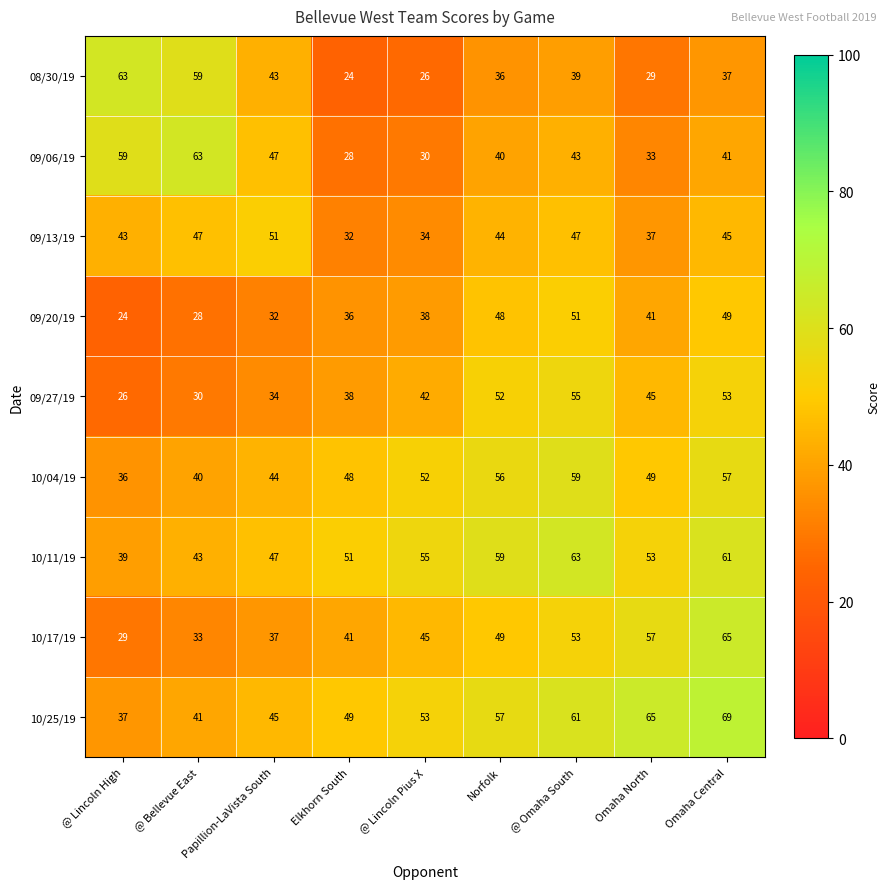

The 09/27/19 series shows 45 at Omaha North. True or false?

True